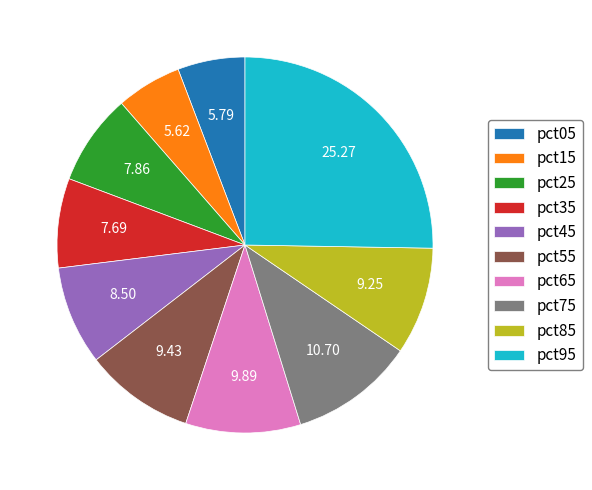

Combined, do pct35 and pct45 account for over 50%?

No